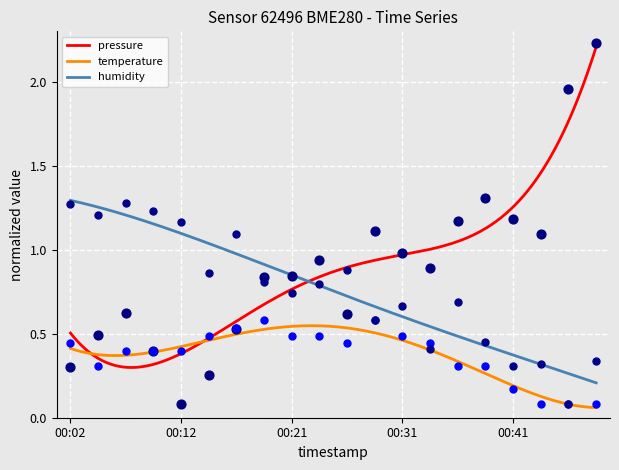

What is the total value across all series at 00:19?

2.2